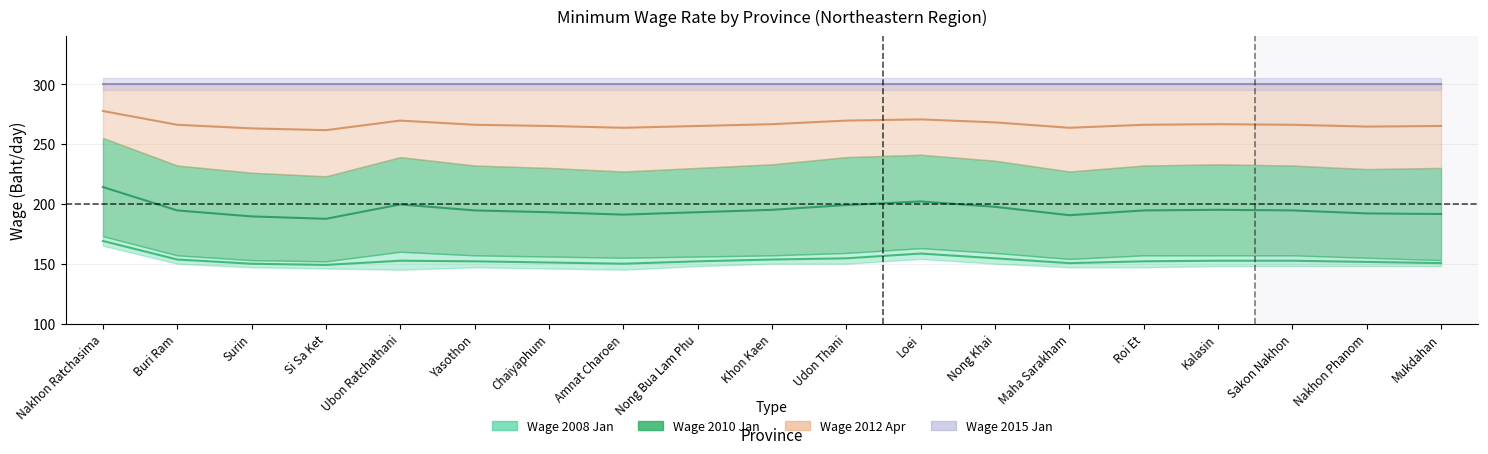

At which category does the chart reach its minimum across all series?

Si Sa Ket